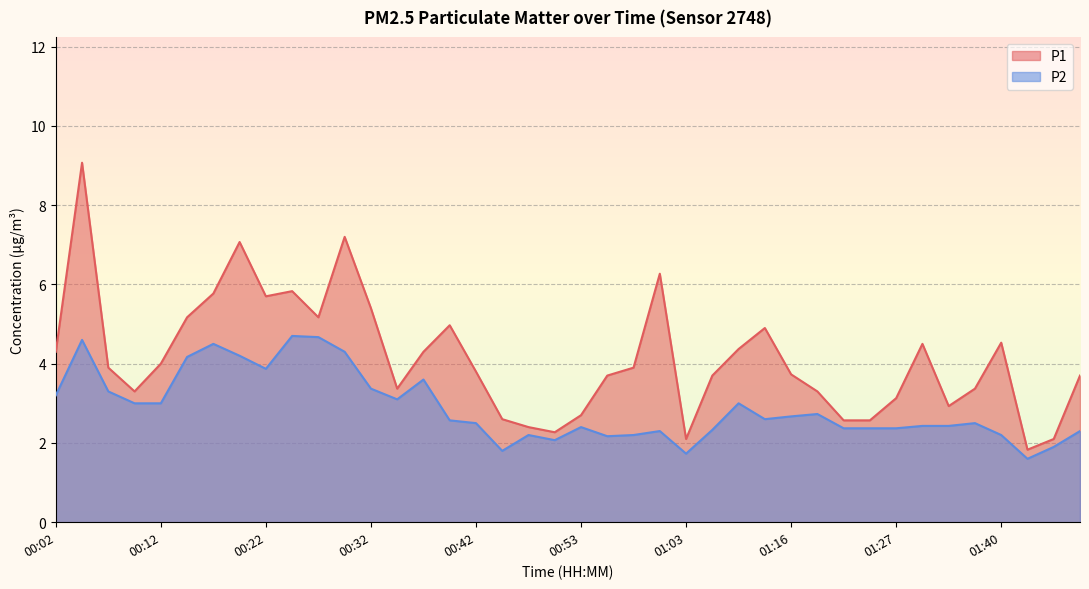

At which label does P2 reach its peak?

00:25